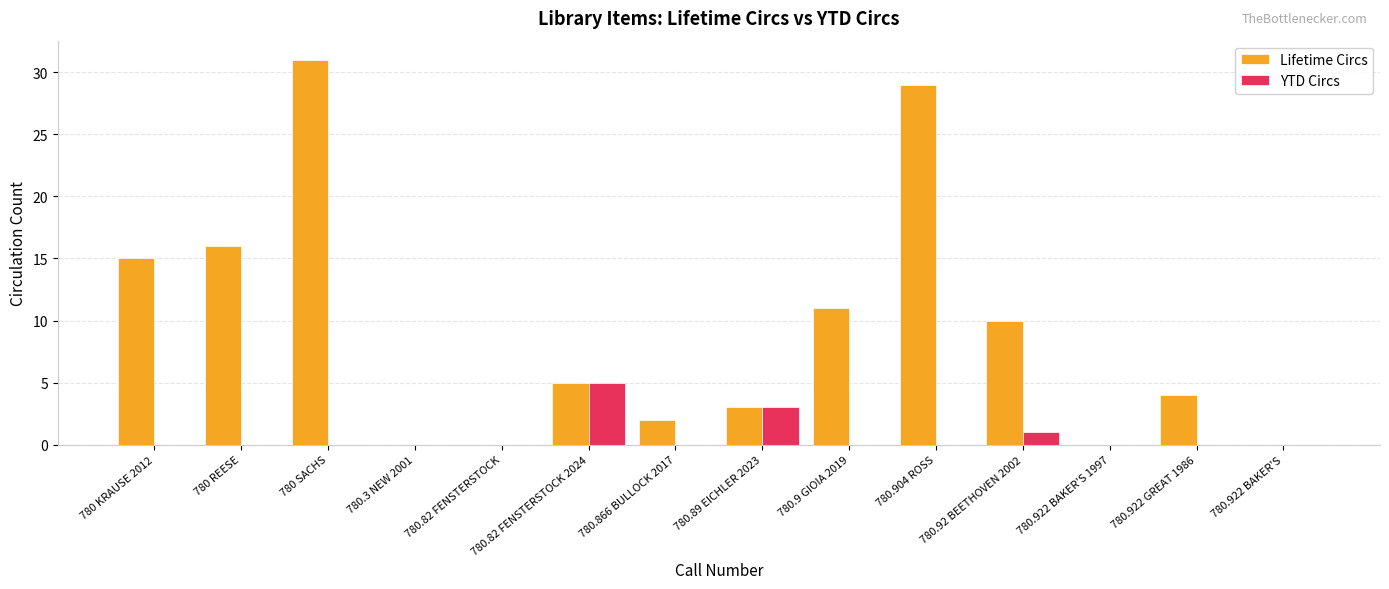

At which category is the sum across all series the highest?

780 SACHS